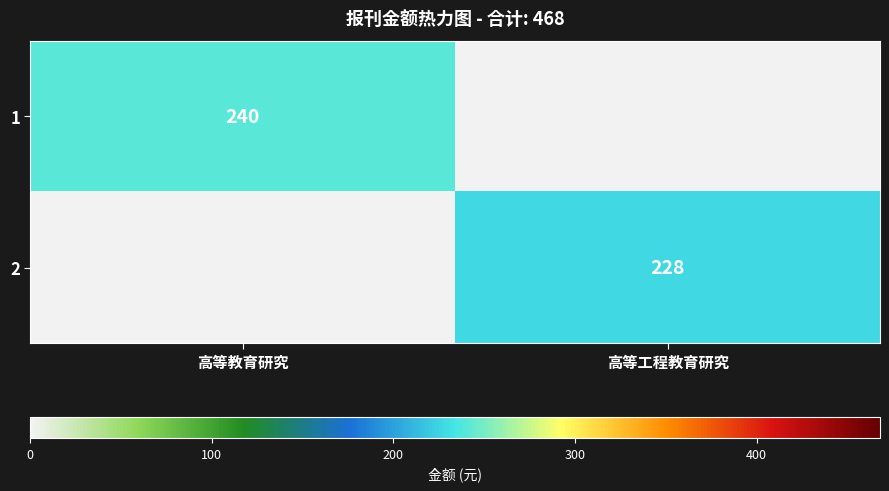

What is the difference between the highest and lowest values at 高等教育研究?

240